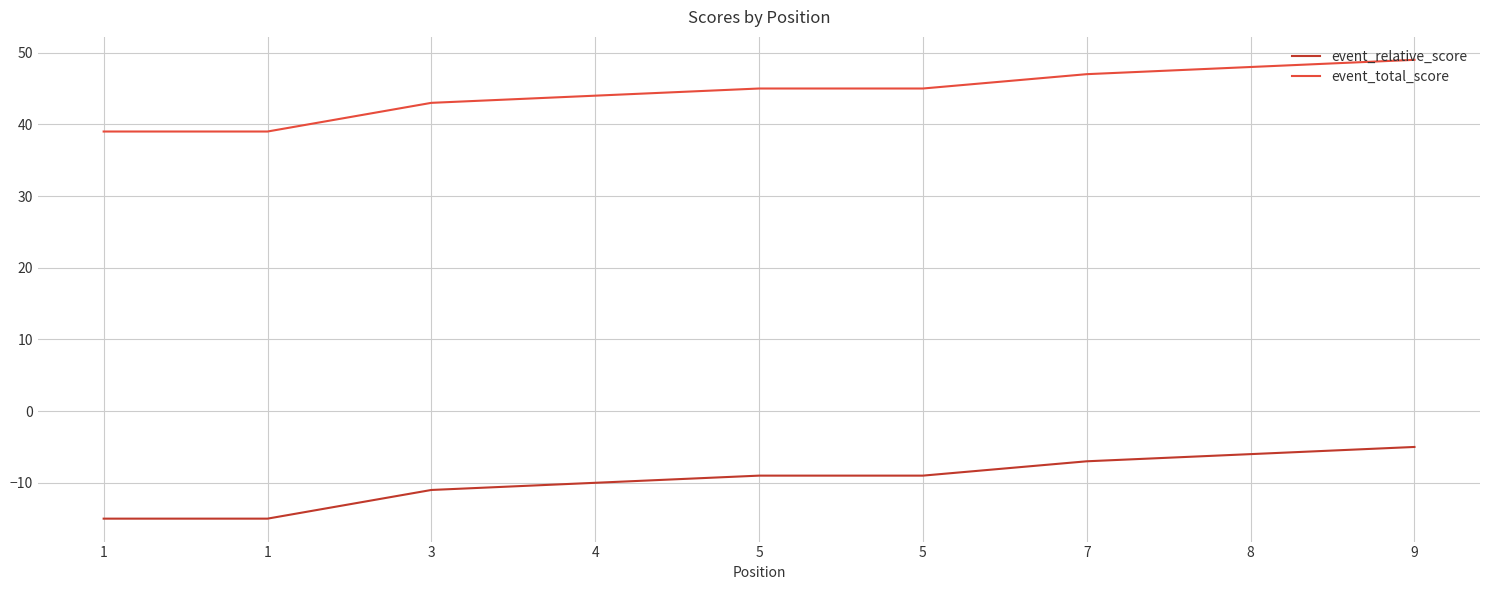

Read the event_relative_score value at 1, to the nearest 5.

-15